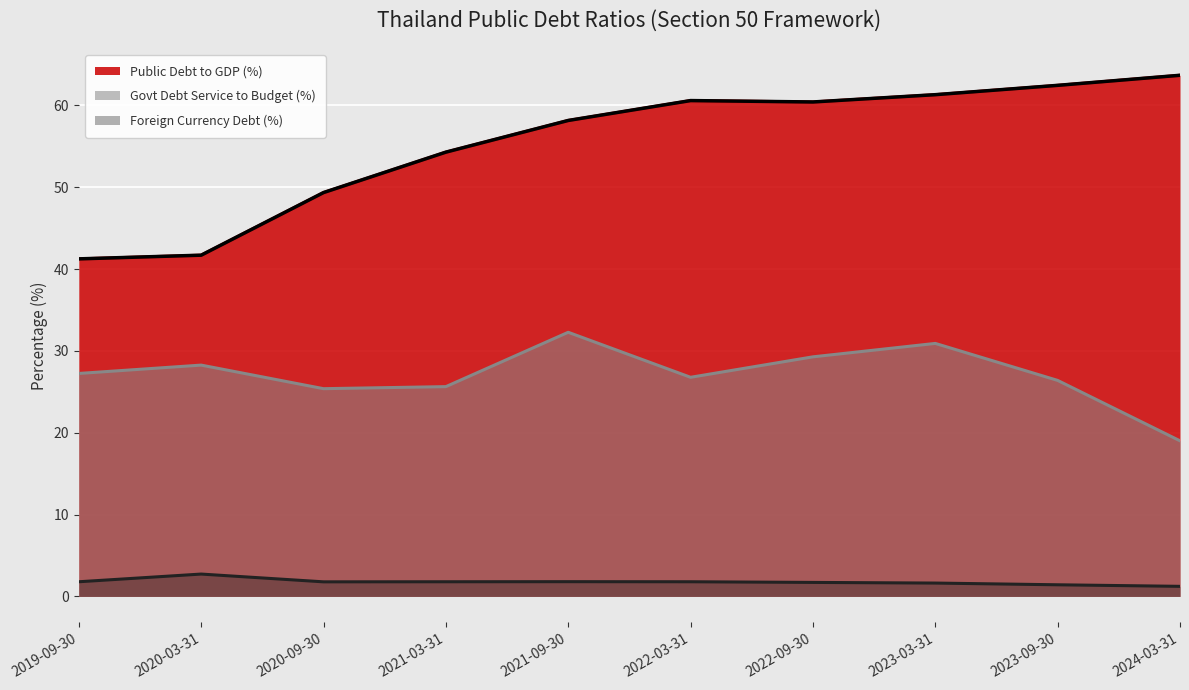

What is the difference between the maximum and second lowest values in the Foreign Currency Debt (%) series?

1.3